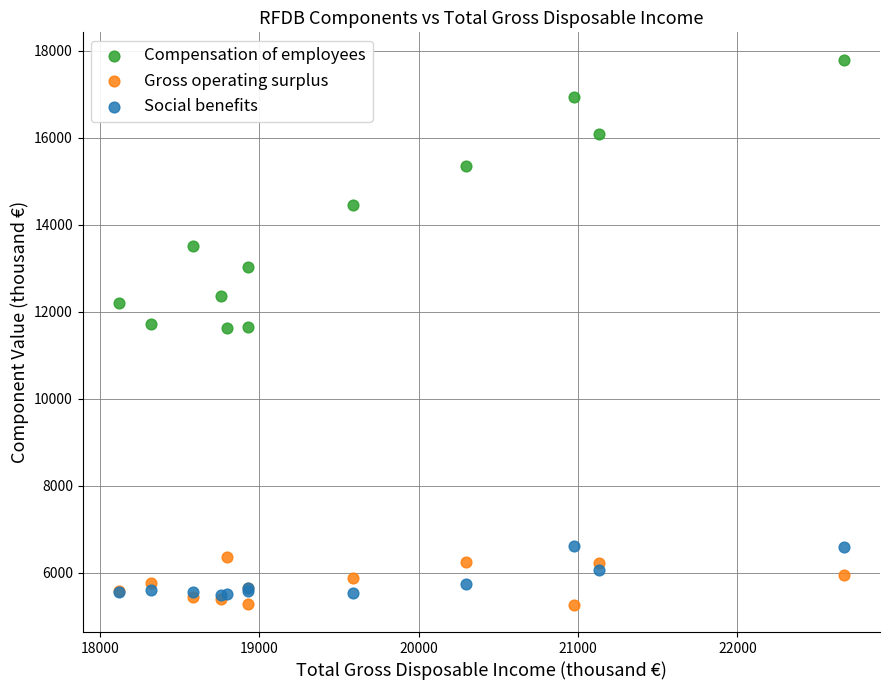

Which series reaches the maximum Y coordinate?

Compensation of employees